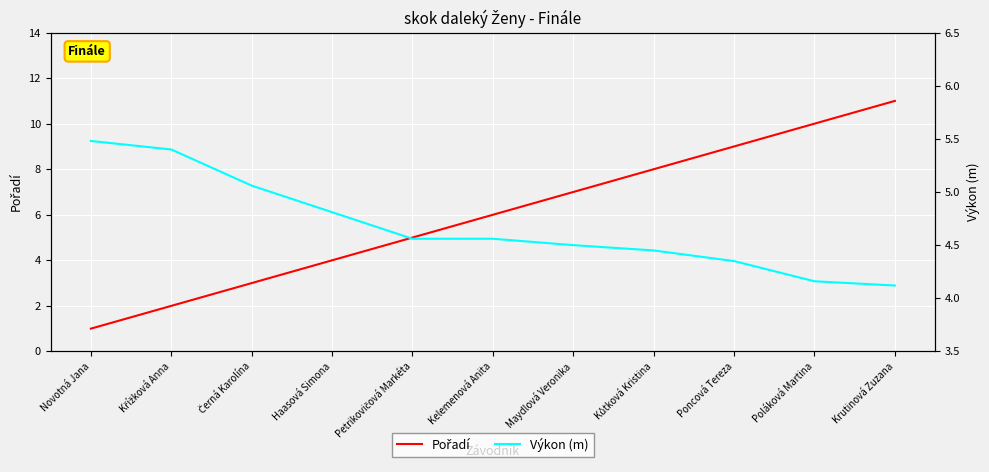

What is the maximum value for Výkon (m)?

5.5